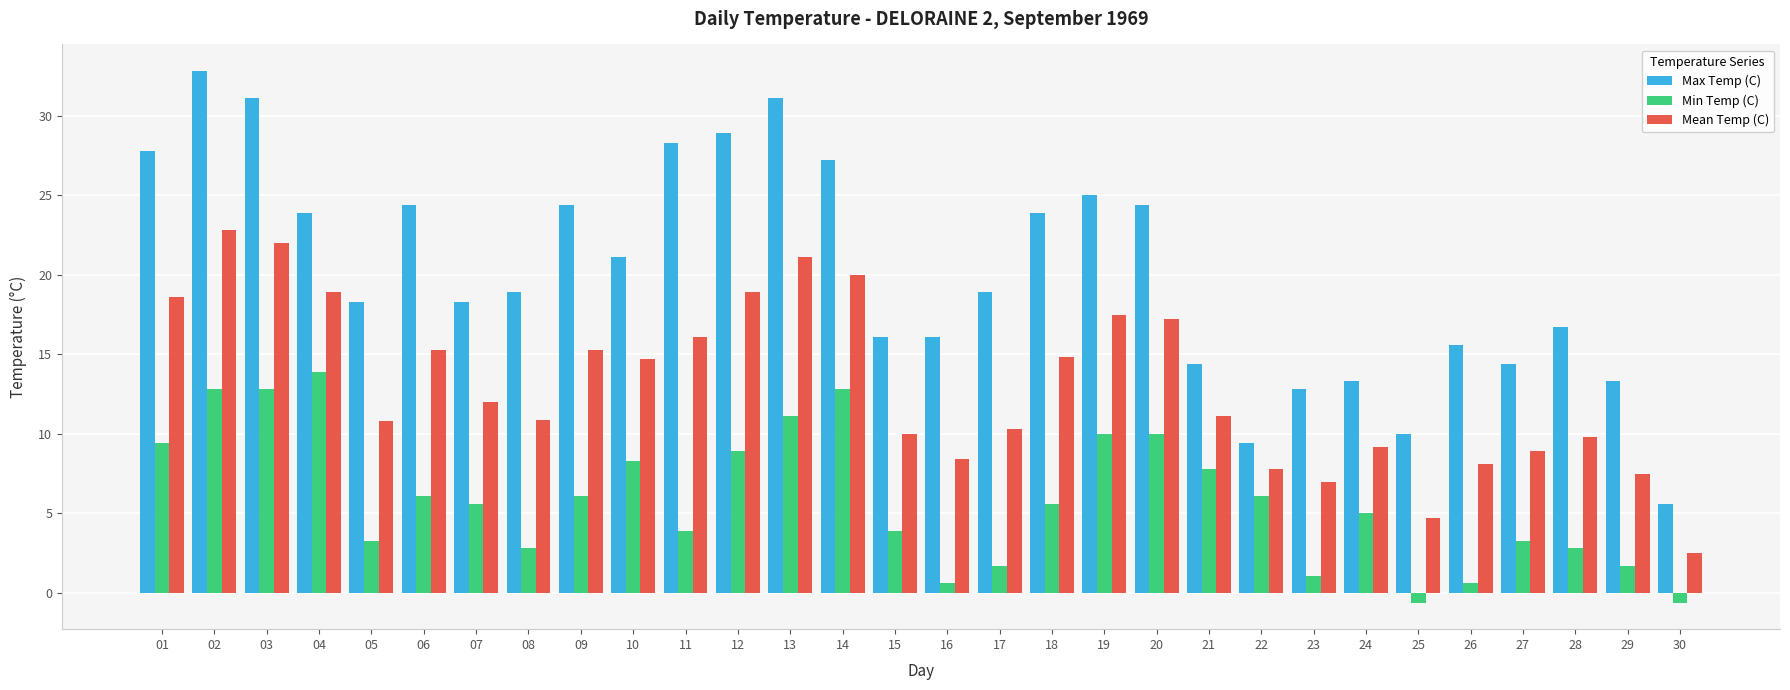

The value of Mean Temp (C) at 29 is 7.5. True or false?

True